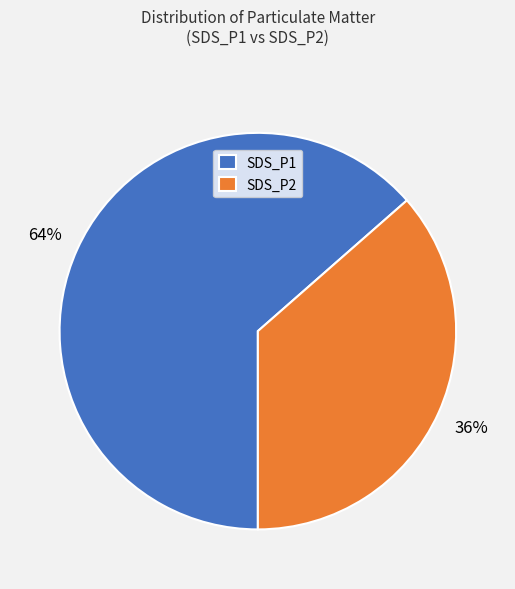

True or false: SDS_P1 accounts for 64% of the total.

True